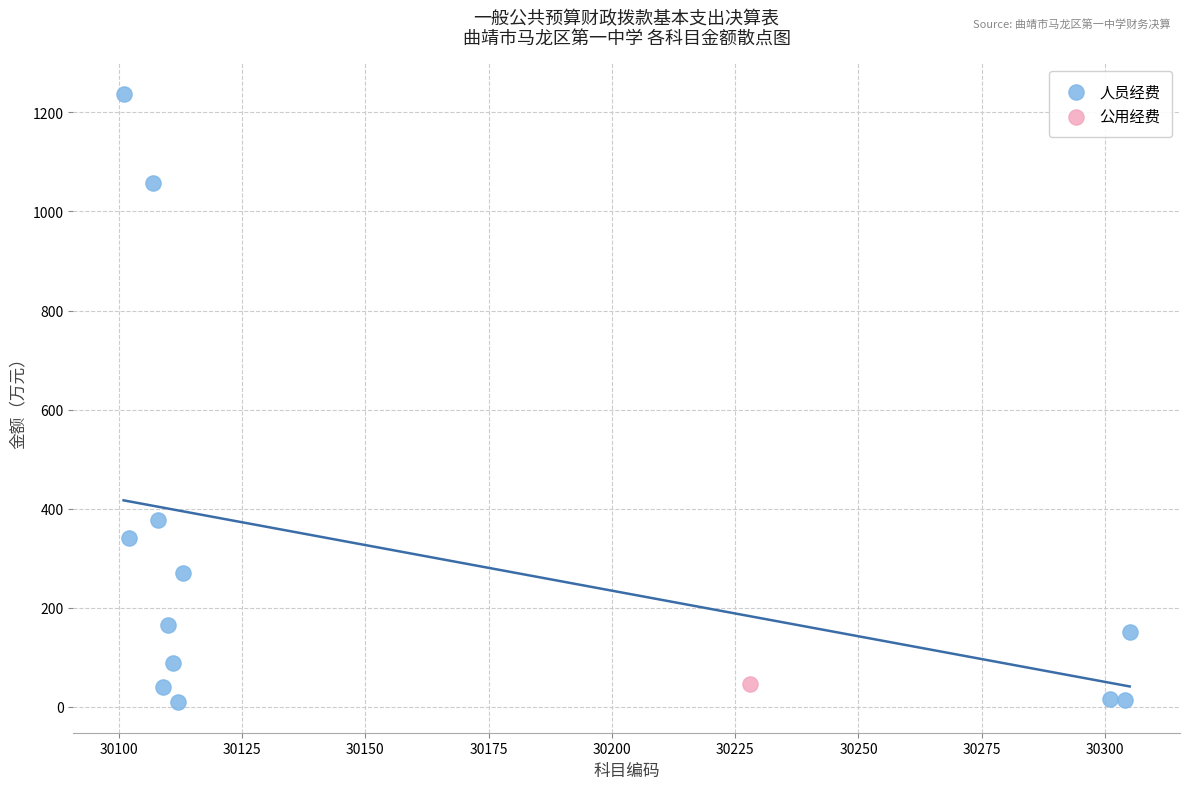

What are all the series names shown in the legend?

人员经费, 公用经费